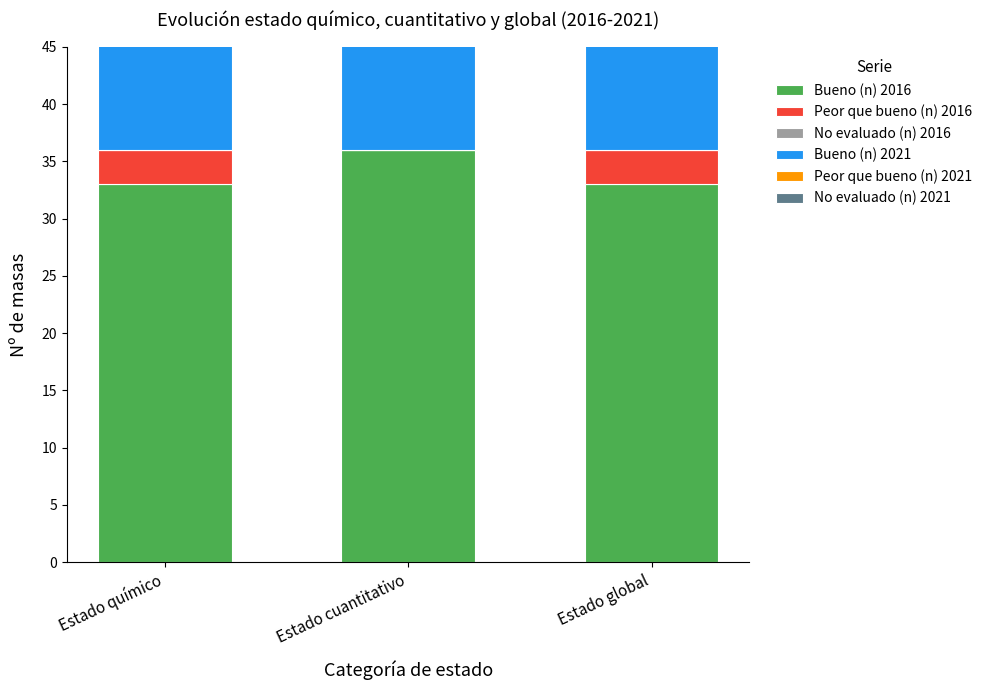

List the labels in order of Peor que bueno (n) 2021 value, largest first.

Estado global, Estado químico, Estado cuantitativo